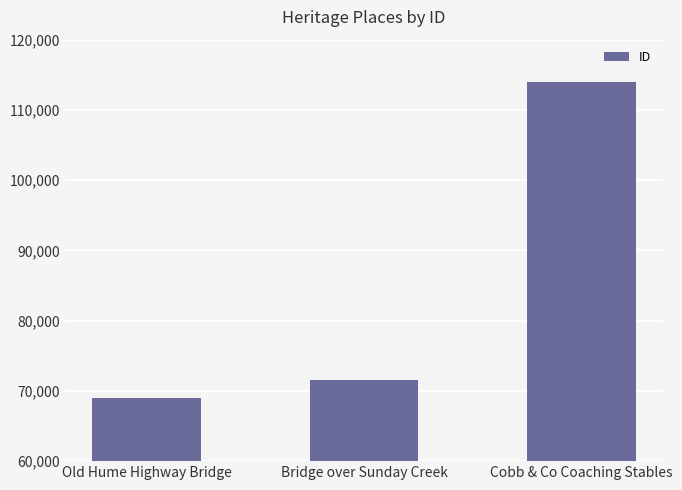

What is the difference between the maximum and minimum values?

45027